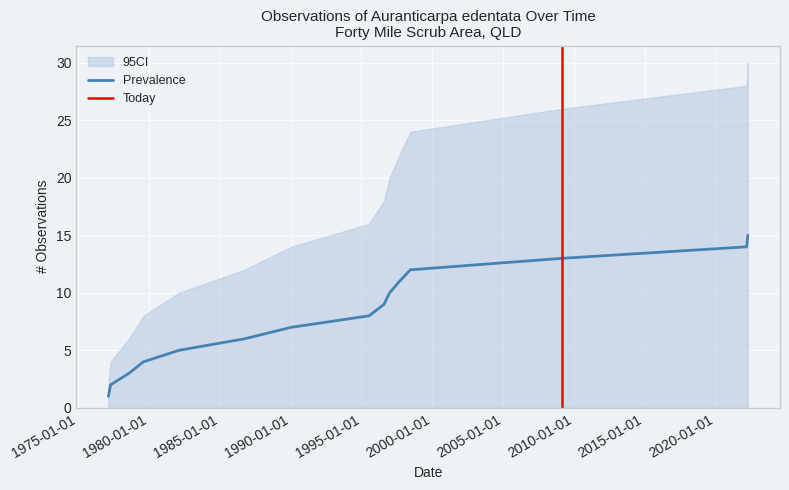

List the labels in order of Cumulative Count value, smallest first.

1977-02-17, 1977-04-13, 1978-07-31, 1979-08-10, 1982-02-10, 1986-09-26, 1990-01-16, 1995-07-18, 1996-08-06, 1996-12-28, 1997-09-10, 1998-06-15, 2009-03-08, 2022-03-19, 2022-04-18